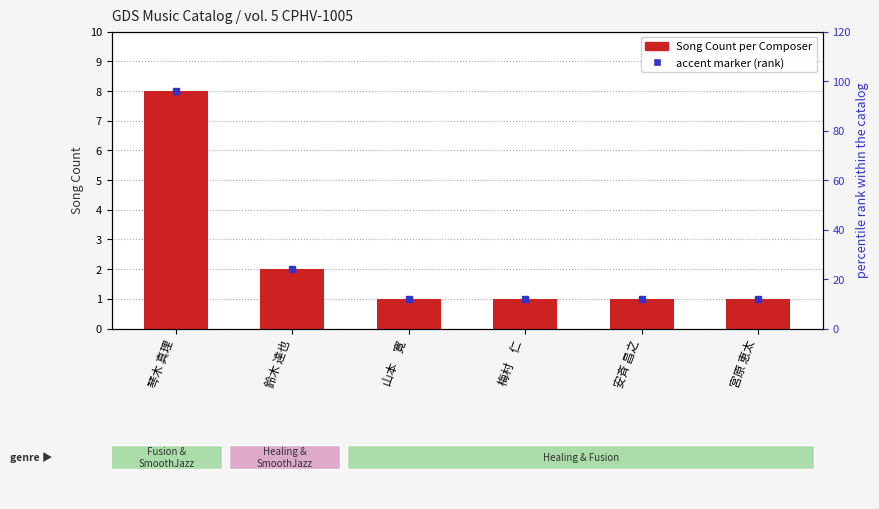

What is the sum of all values?

14